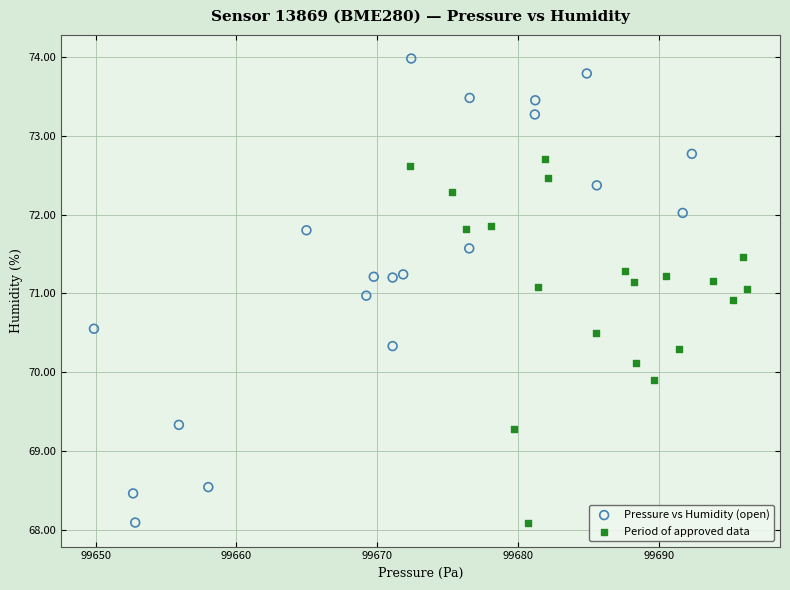

Which series has the largest Y range (max minus min)?

Pressure vs Humidity (open)